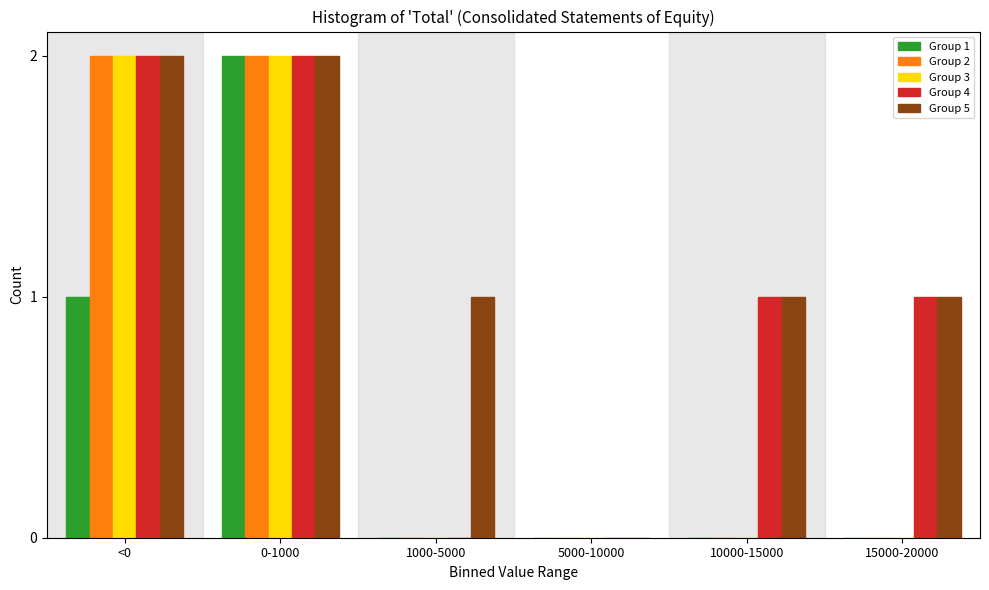

Reading left to right, transcribe all the data shown in this chart.

Group 1: <0=1	0-1000=2	1000-5000=0	5000-10000=0	10000-15000=0	15000-20000=0
Group 2: <0=2	0-1000=2	1000-5000=0	5000-10000=0	10000-15000=0	15000-20000=0
Group 3: <0=2	0-1000=2	1000-5000=0	5000-10000=0	10000-15000=0	15000-20000=0
Group 4: <0=2	0-1000=2	1000-5000=0	5000-10000=0	10000-15000=1	15000-20000=1
Group 5: <0=2	0-1000=2	1000-5000=1	5000-10000=0	10000-15000=1	15000-20000=1